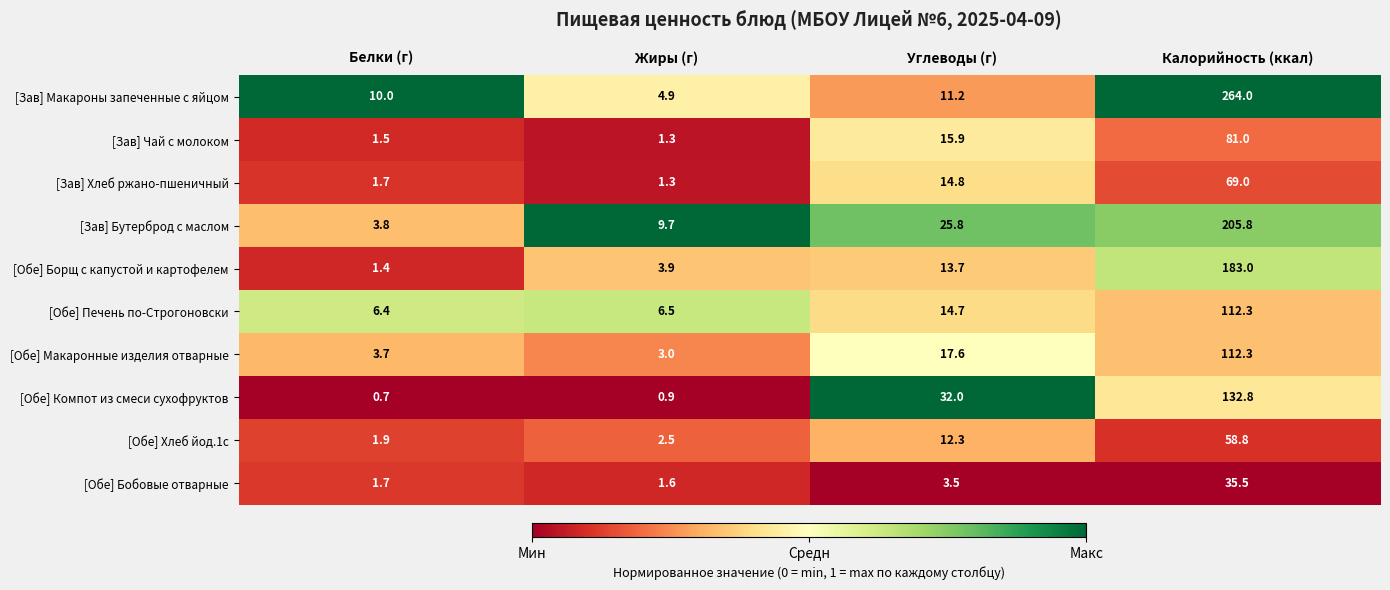

The value of [Зав] Хлеб ржано-пшеничный at Жиры (г) is 1.3. True or false?

True